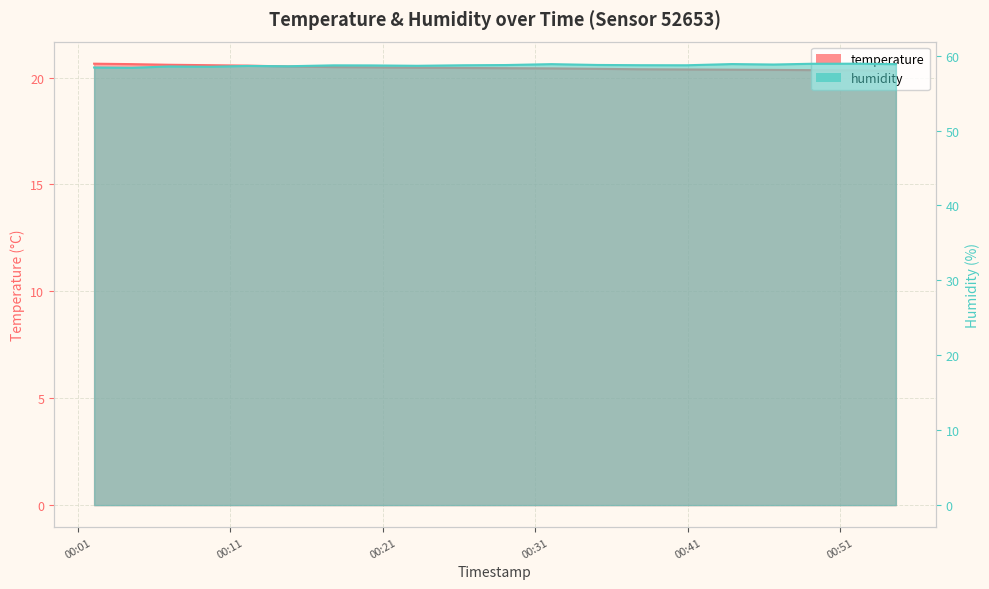

What is the spread (max minus min) of values at 2022-12-29T00:23:16?

38.2